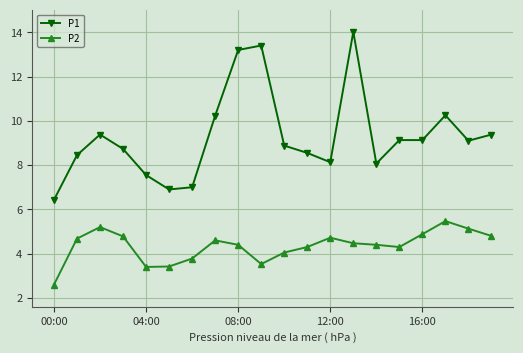

What is the maximum value shown in the chart?

14.0